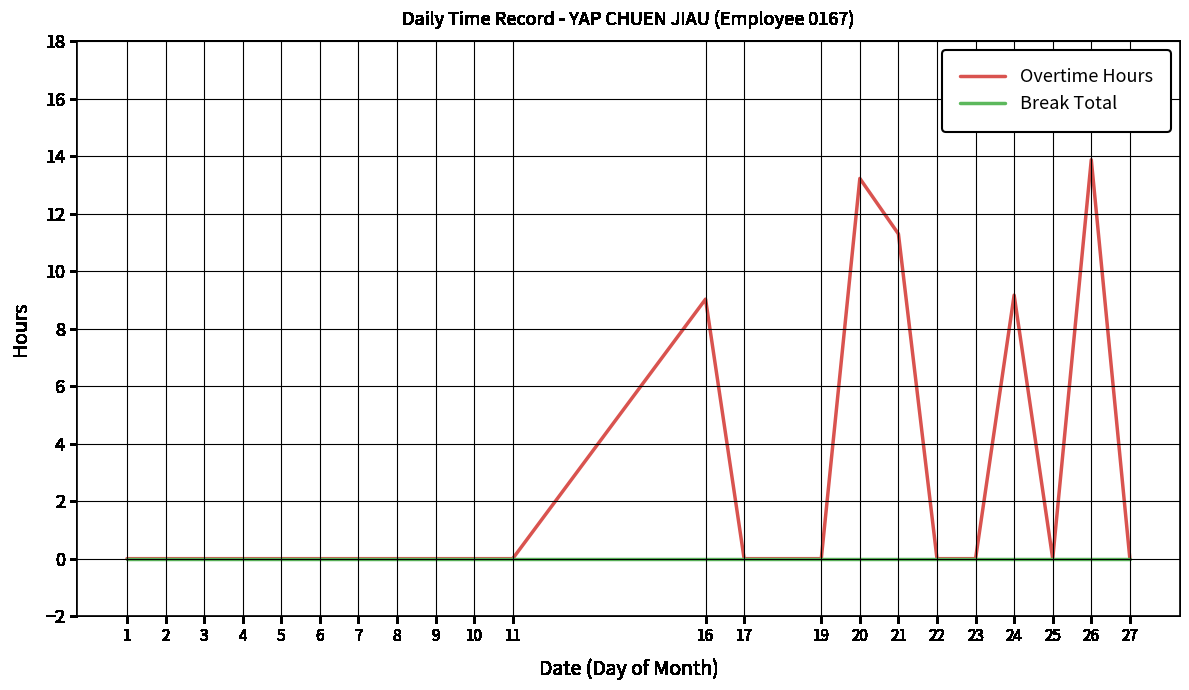

Reading left to right, extract all data points from this chart.

Overtime Hours: 0.0	0.0	0.0	0.0	0.0	0.0	0.0	0.0	0.0	0.0	0.0	9.0	0.0	0.0	13.2	11.3	0.0	0.0	9.2	0.0	13.9	0.0
Break Total: 0.0	0.0	0.0	0.0	0.0	0.0	0.0	0.0	0.0	0.0	0.0	0.0	0.0	0.0	0.0	0.0	0.0	0.0	0.0	0.0	0.0	0.0